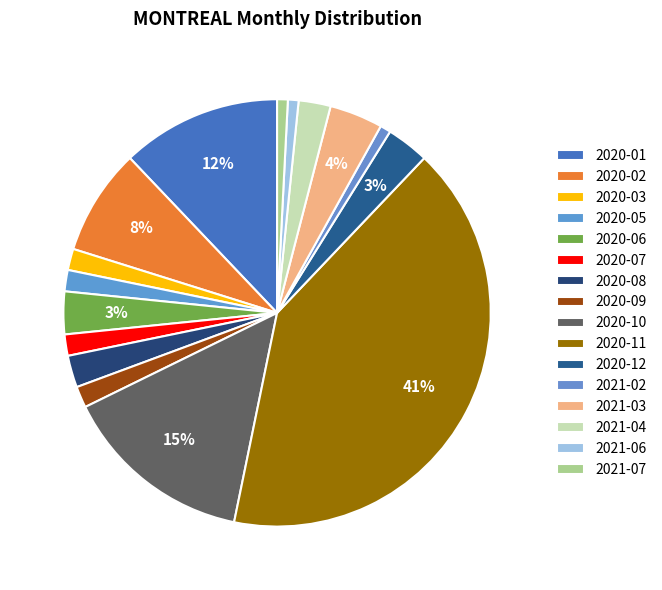

How many segments does this pie chart have?

16